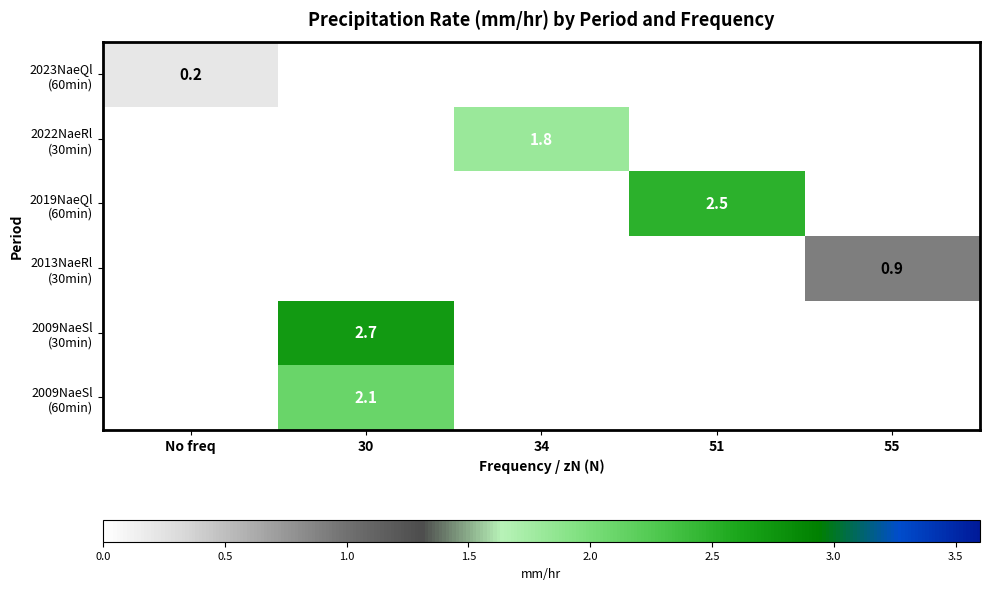

At which category does the chart reach its peak across all series?

30